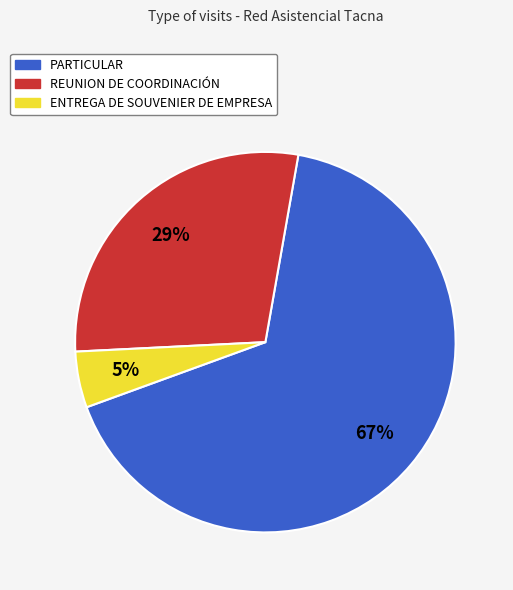

The ENTREGA DE SOUVENIER DE EMPRESA slice represents 5% of the pie. True or false?

True